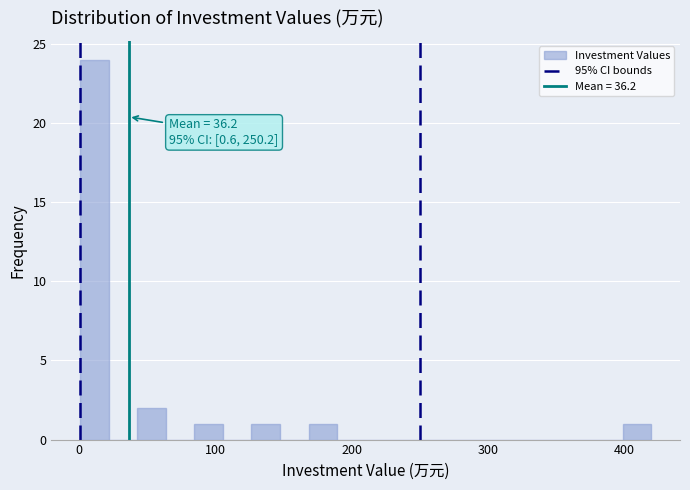

Around what value on the x-axis is the tallest bar? Give the approximate position of its centre, as read against the axis.

10